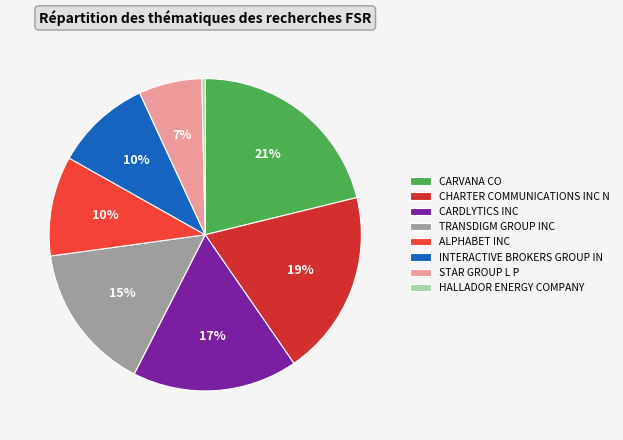

Count the number of slices in the pie.

8